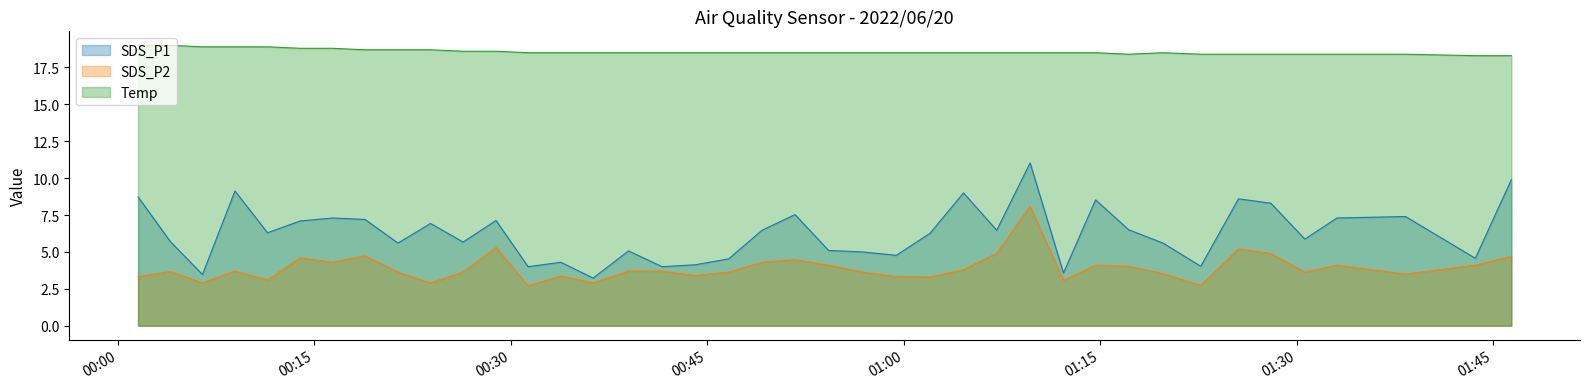

What is the lowest value of the Temp series?

18.3